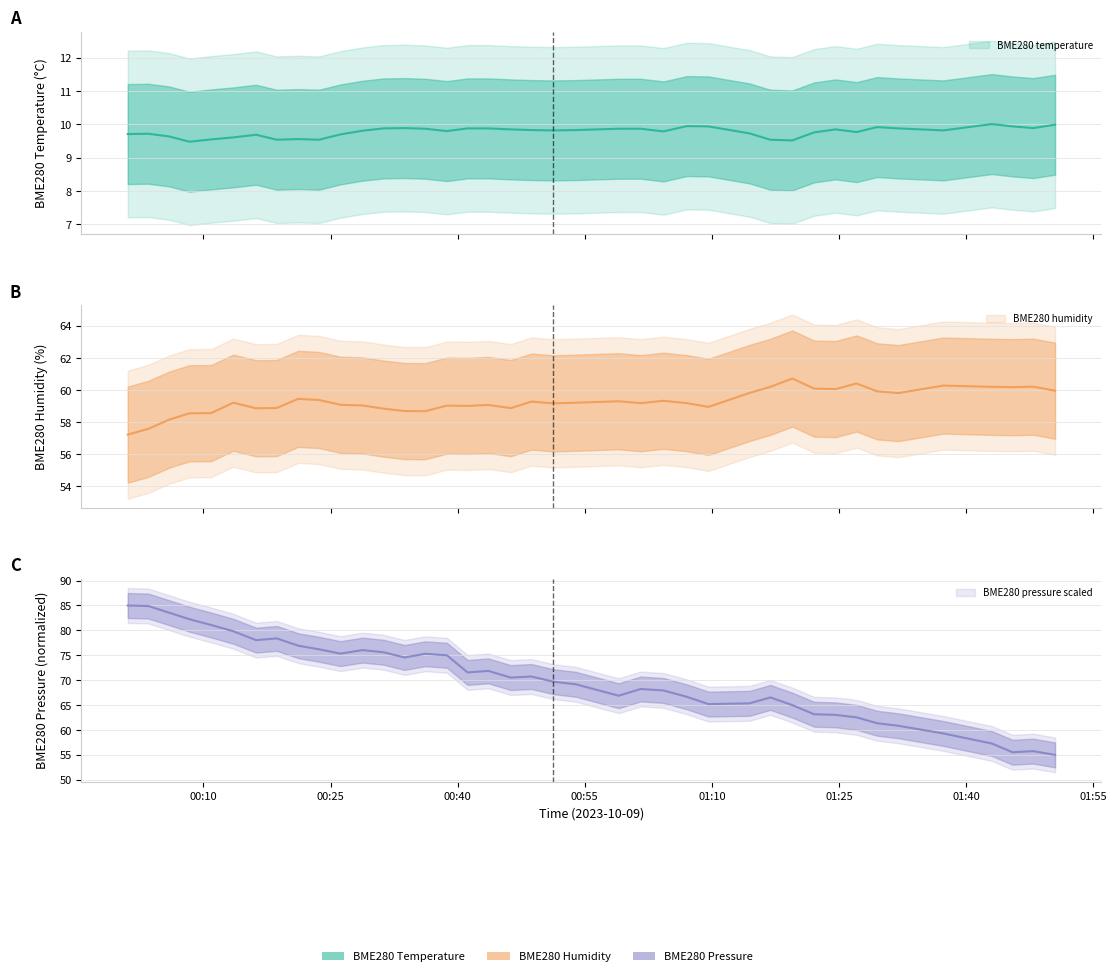

True or false: BME280_humidity and BME280_temperature cross at least once.

False